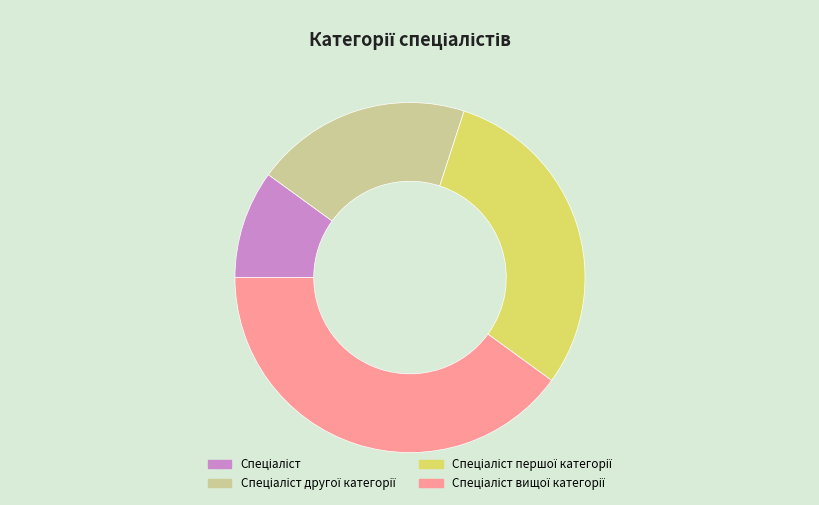

Does any single category account for the majority?

No